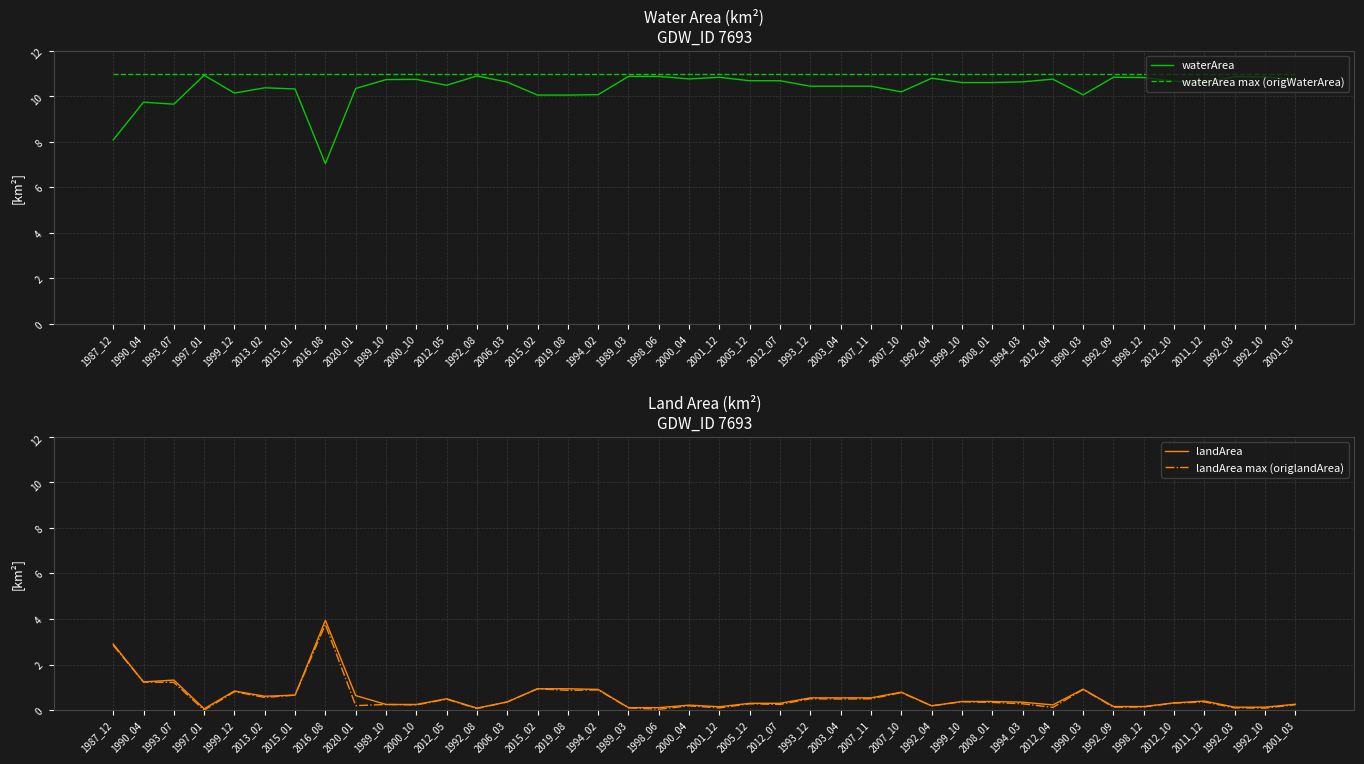

Reading right to left, extract all data points from this chart.

waterArea: 10.7	10.8	10.9	10.6	10.7	10.8	10.8	10.1	10.8	10.6	10.6	10.6	10.8	10.2	10.4	10.4	10.4	10.7	10.7	10.8	10.8	10.9	10.9	10.1	10.1	10.1	10.6	10.9	10.5	10.7	10.7	10.3	7.0	10.3	10.4	10.1	10.9	9.7	9.7	8.1
waterArea max (origWaterArea): 11.0	11.0	11.0	11.0	11.0	11.0	11.0	11.0	11.0	11.0	11.0	11.0	11.0	11.0	11.0	11.0	11.0	11.0	11.0	11.0	11.0	11.0	11.0	11.0	11.0	11.0	11.0	11.0	11.0	11.0	11.0	11.0	11.0	11.0	11.0	11.0	11.0	11.0	11.0	11.0
landArea: 0.3	0.1	0.1	0.4	0.3	0.2	0.2	0.9	0.2	0.3	0.4	0.4	0.2	0.8	0.5	0.5	0.5	0.3	0.3	0.1	0.2	0.1	0.1	0.9	0.9	0.9	0.4	0.1	0.5	0.2	0.2	0.6	3.9	0.7	0.6	0.8	0.1	1.3	1.2	2.9
landArea max (origlandArea): 0.2	0.1	0.1	0.4	0.3	0.1	0.1	0.9	0.1	0.3	0.3	0.4	0.2	0.8	0.5	0.5	0.5	0.2	0.3	0.1	0.2	0.0	0.1	0.9	0.9	0.9	0.4	0.1	0.5	0.2	0.2	0.2	3.8	0.7	0.6	0.8	0.0	1.2	1.2	2.9